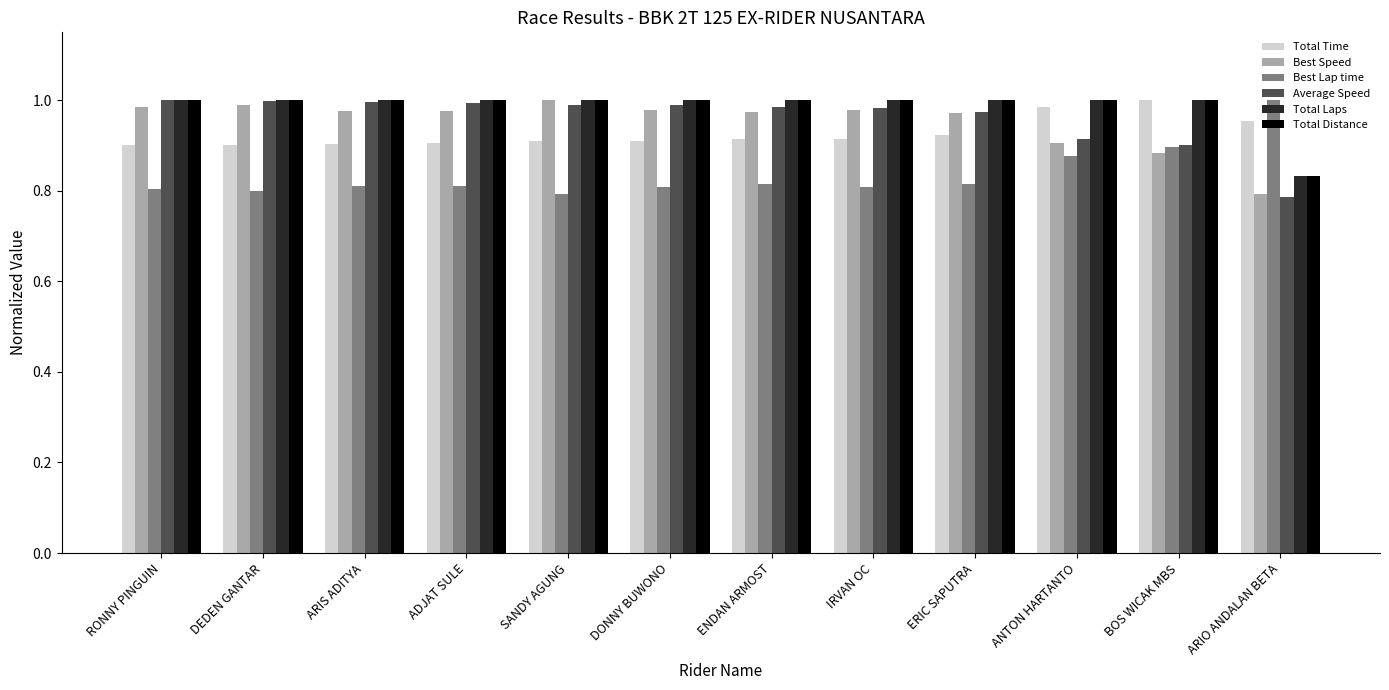

How many data points does each series have?

12